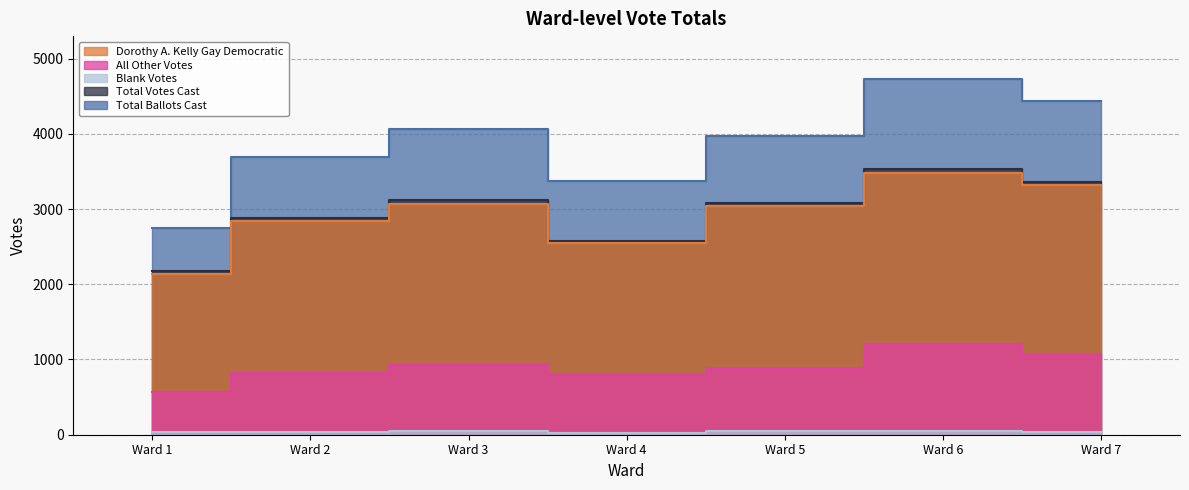

At how many categories does at least one series exceed 3435?

5